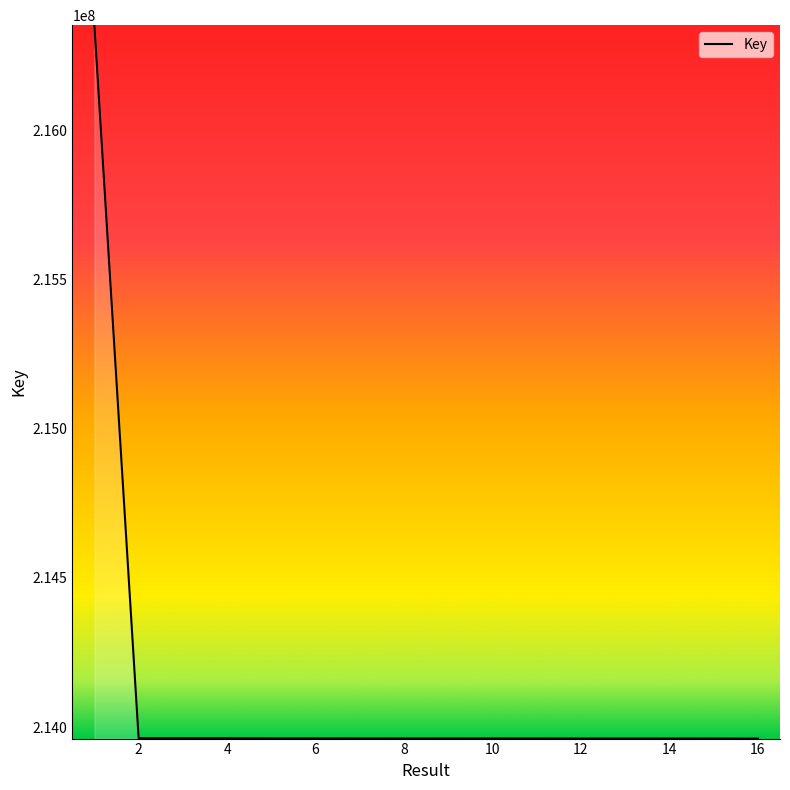

True or false: there are more than 0 points higher than both neighbors.

True